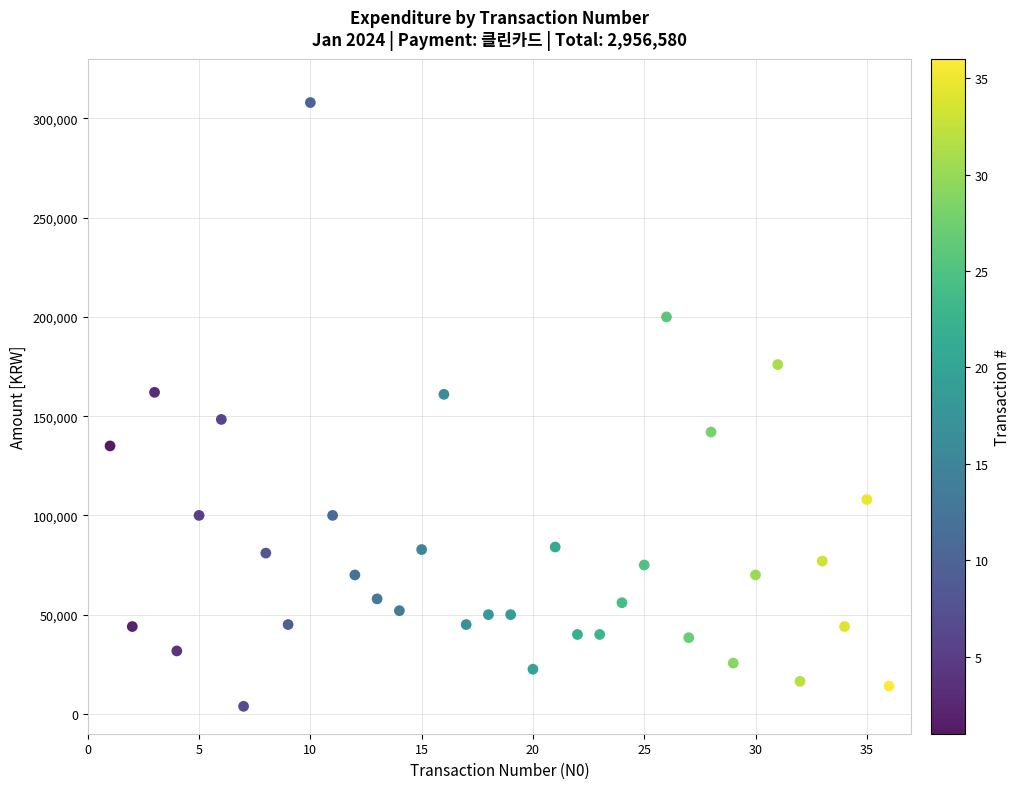

What is the range of X values (max minus min)?

35